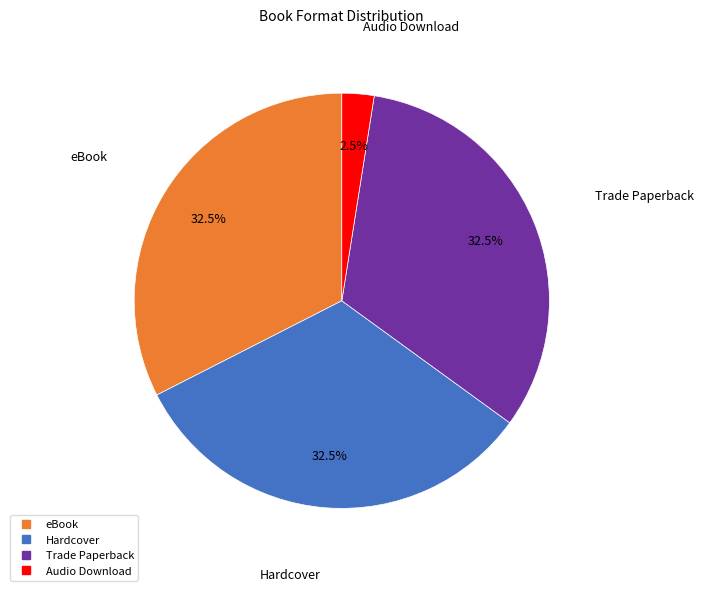

Is it true that Hardcover is 19% of the pie?

False